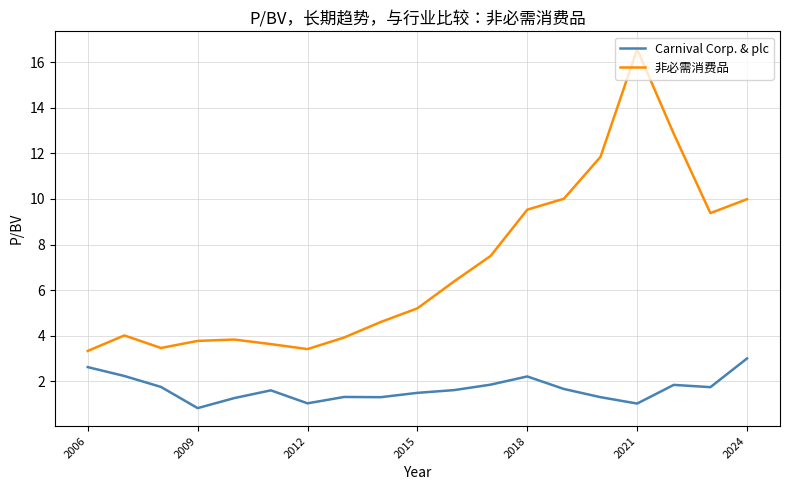

Which series has the largest total across all categories?

非必需消费品